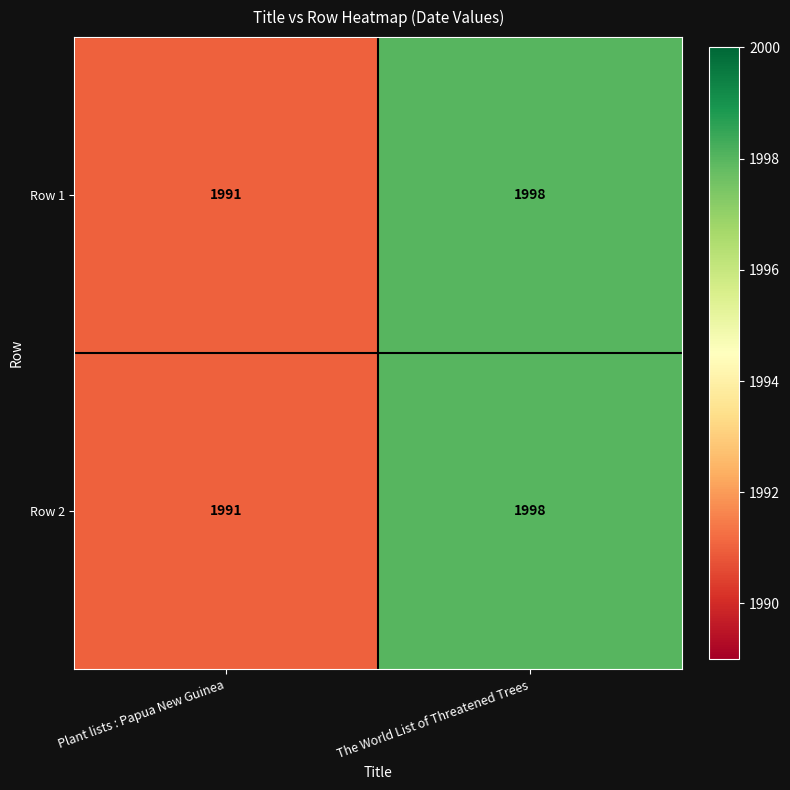

What value does the Row 2 series have at The World List of Threatened Trees?

1998